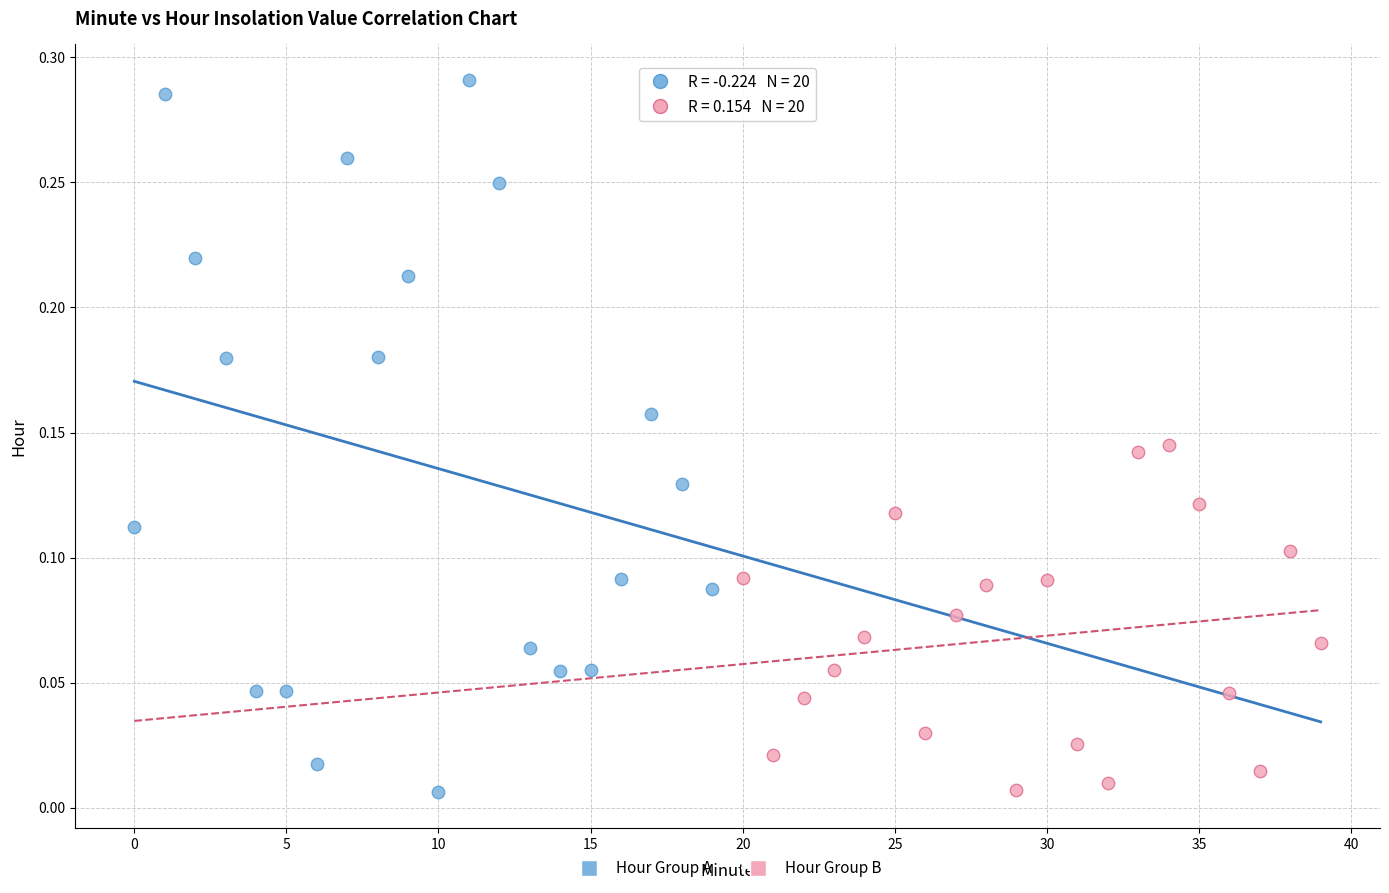

Which series contains the highest Y value?

Hour Group A